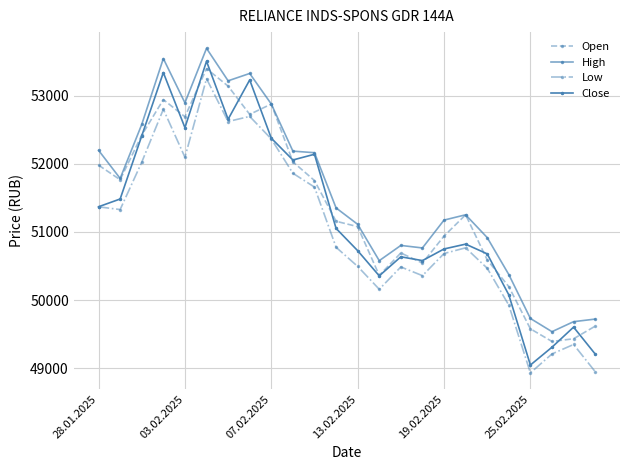

Rank the series by their maximum value, from highest to lowest.

High, Close, Open, Low